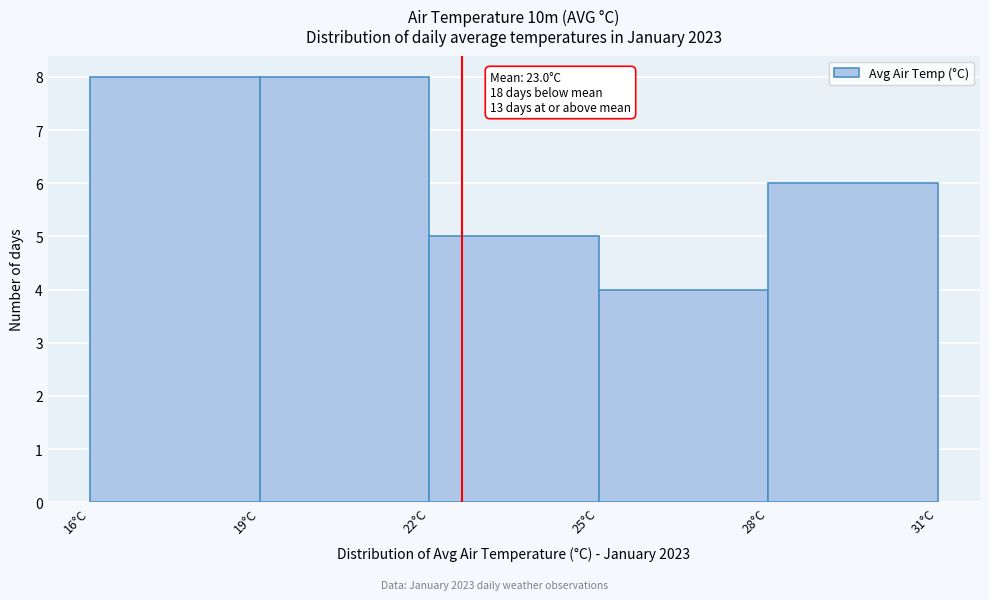

Reading right to left, list all the values displayed in this chart.

28°C=6	25°C=4	22°C=5	19°C=8	16°C=8